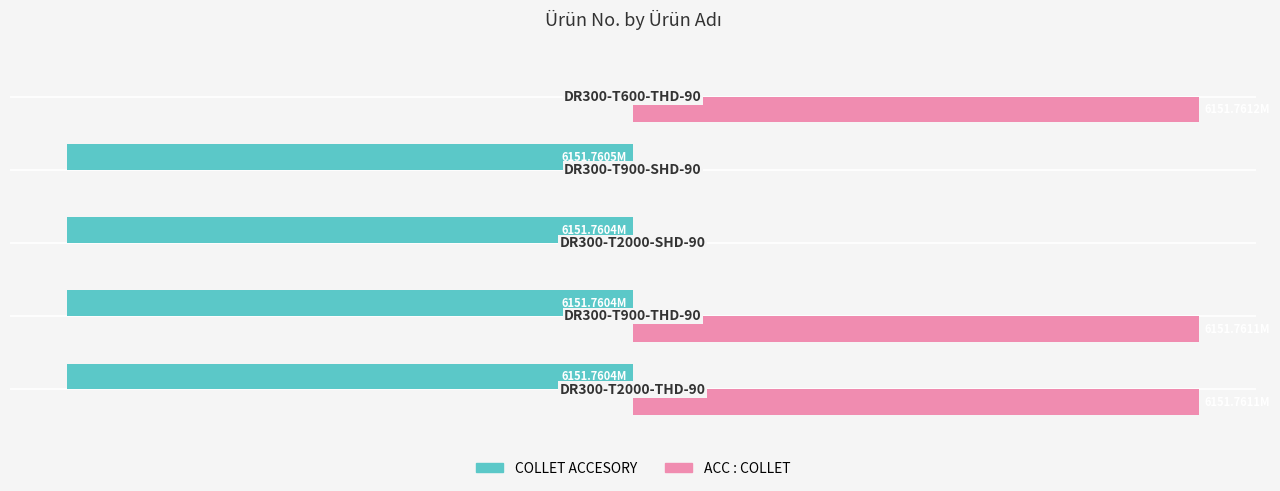

Rank the series by their average value, from lowest to highest.

COLLET ACCESORY, ACC : COLLET